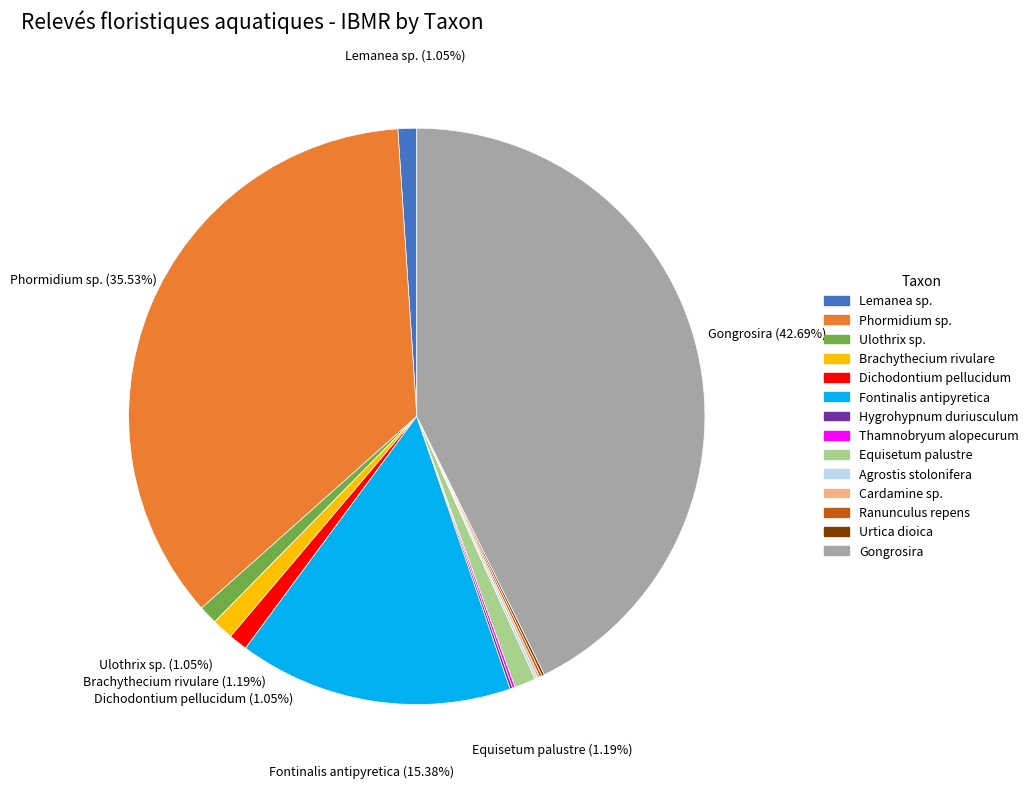

The Fontinalis antipyretica slice represents 15% of the pie. True or false?

True